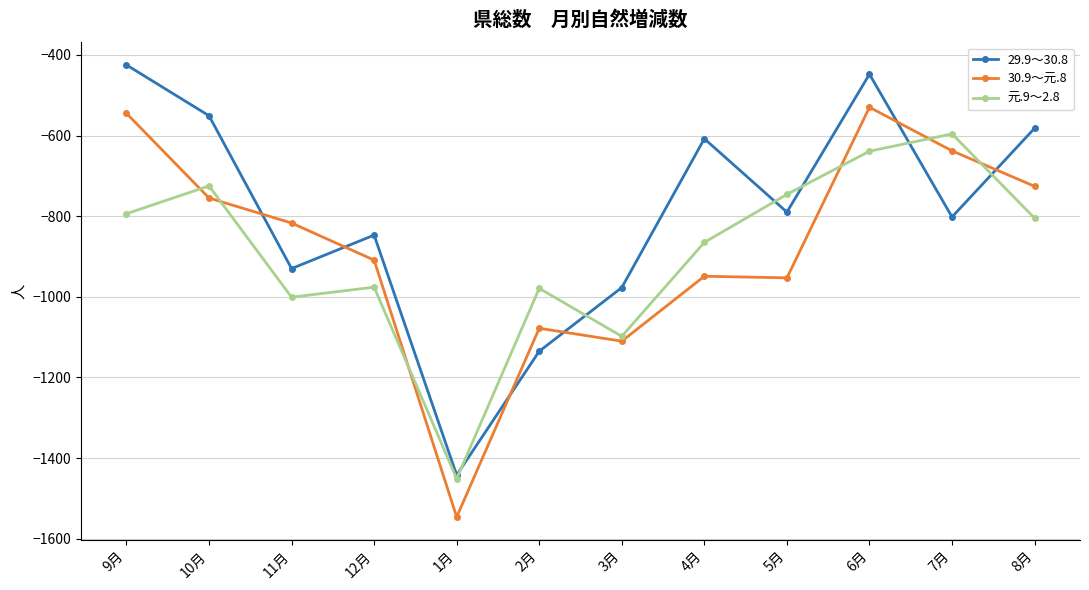

How many data points in 元.9～2.8 are above -805?

5